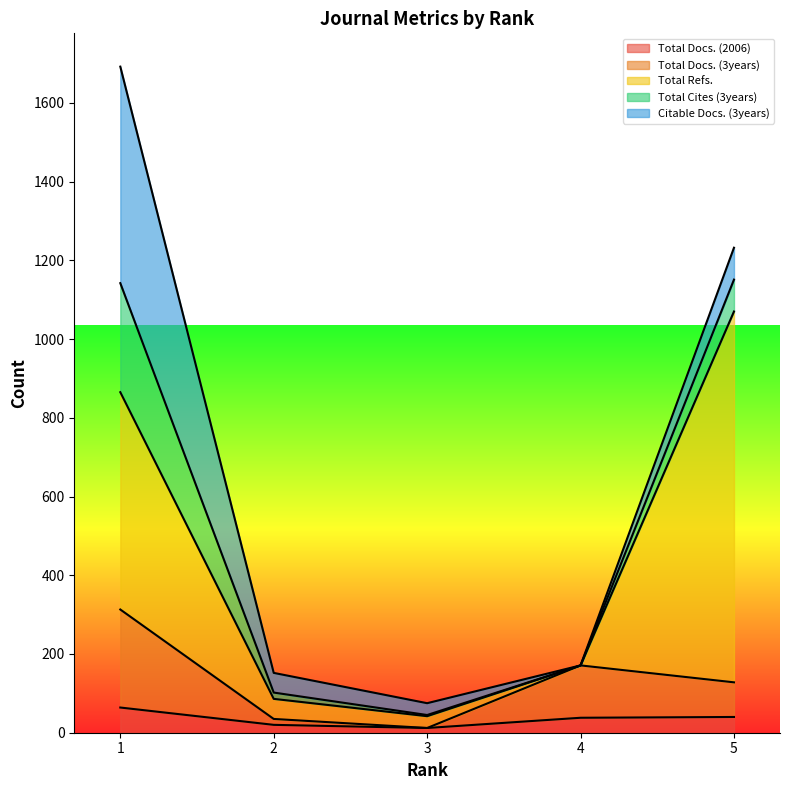

What is the value of the Citable Docs. (3years) point at the 5th from the left?

81